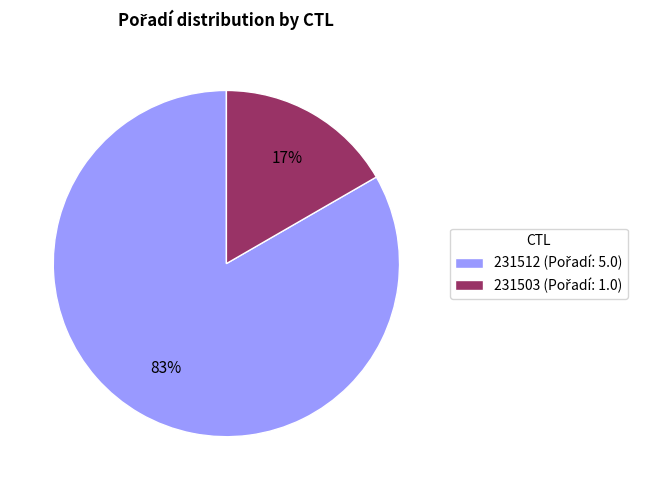

Which slice is the largest?

231512